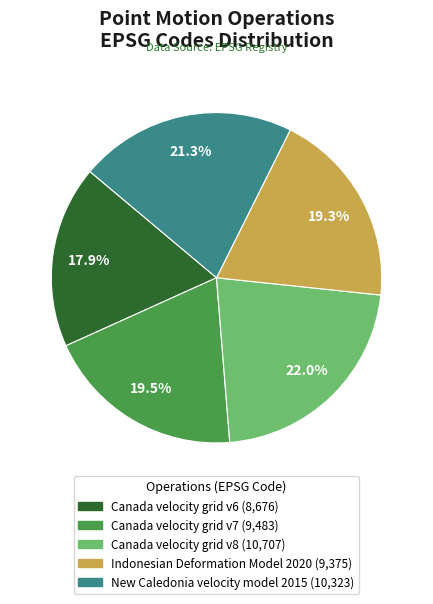

What portion of the pie excludes Indonesian Deformation Model 2020?

80.7%